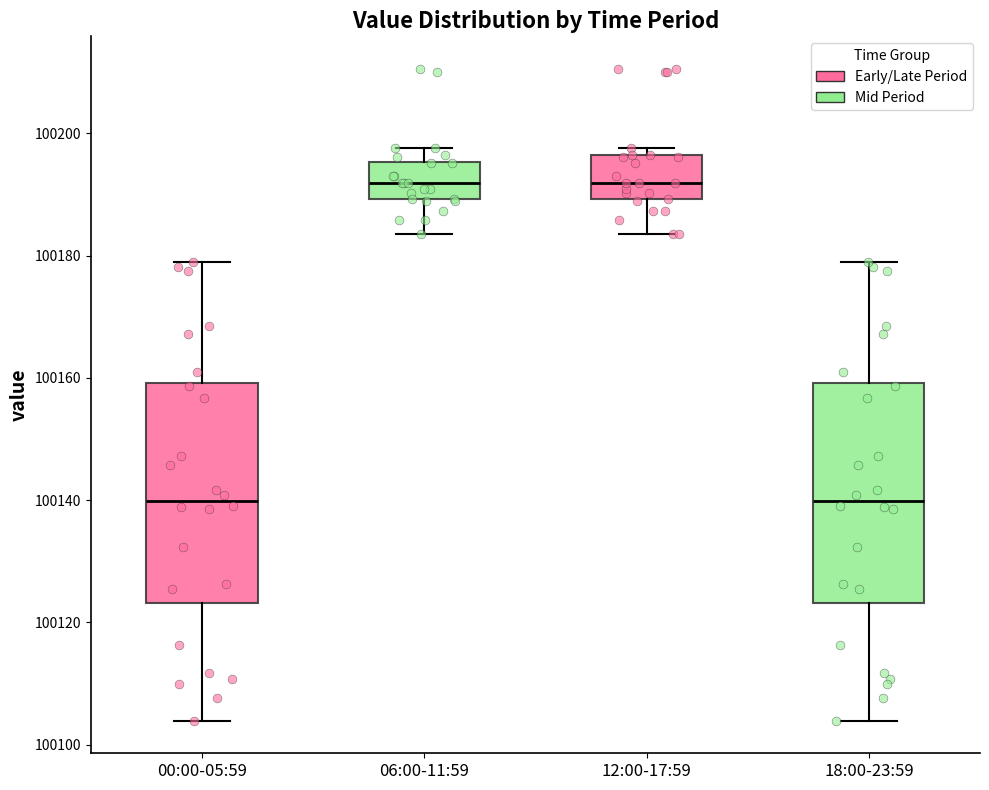

Where does the median line of the box for 12:00-17:59 sit on the y-axis? The values are not printed on the chart, so give them approximately, as read against the axis.

100192